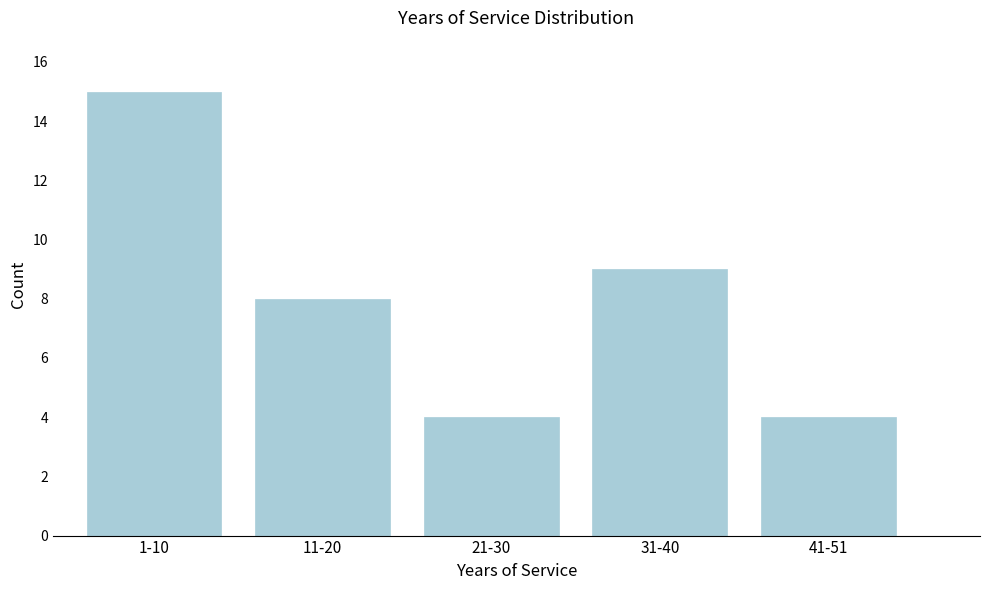

Reading left to right, list all the values displayed in this chart.

1-10=15	11-20=8	21-30=4	31-40=9	41-51=4